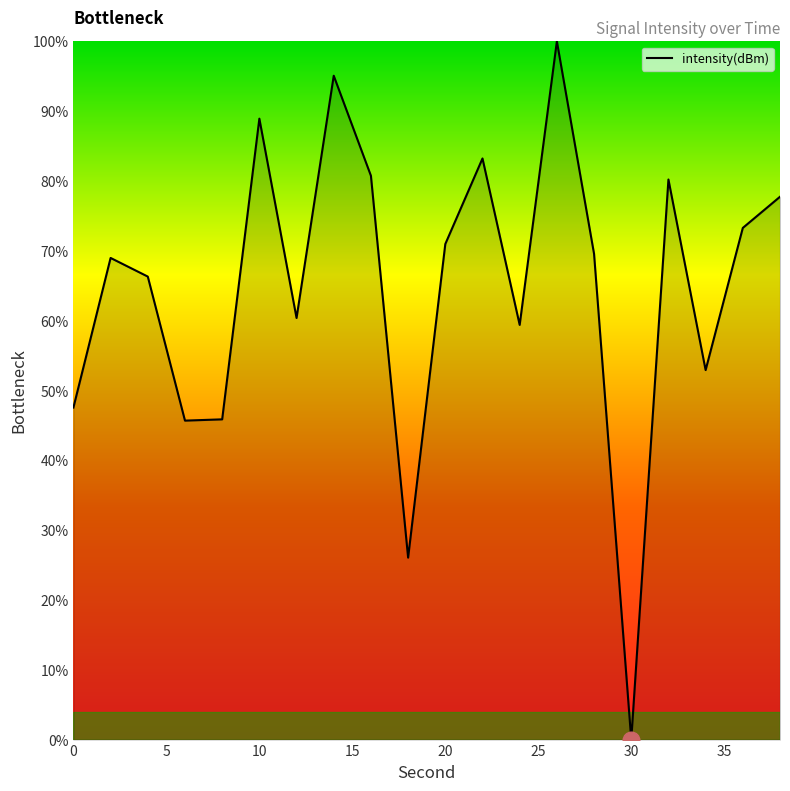

What is the greatest value displayed?

100.0